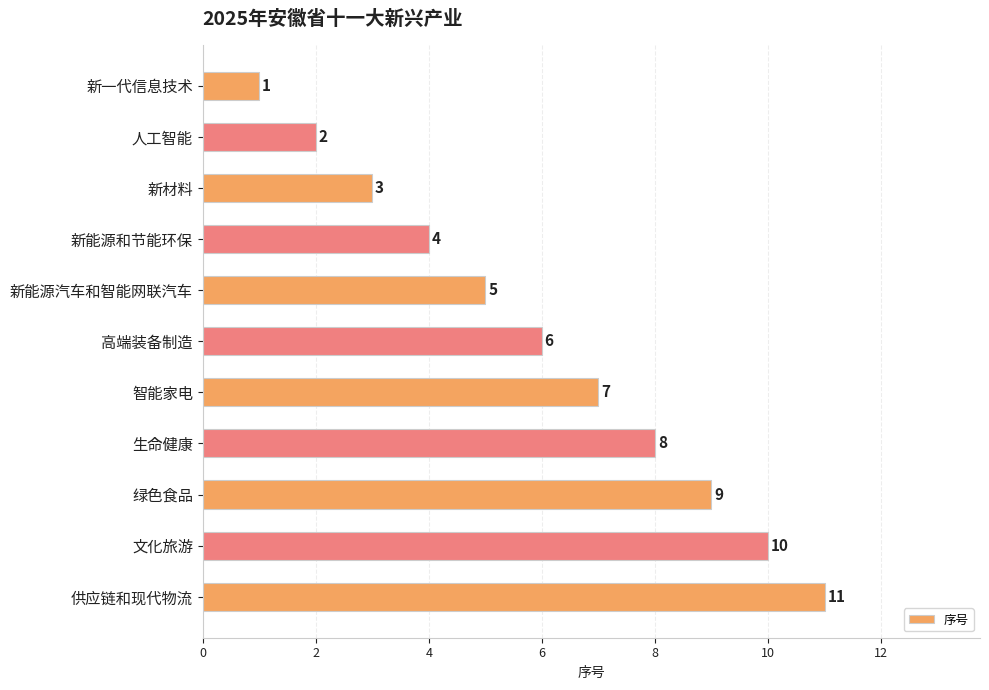

Read the value at 绿色食品.

9